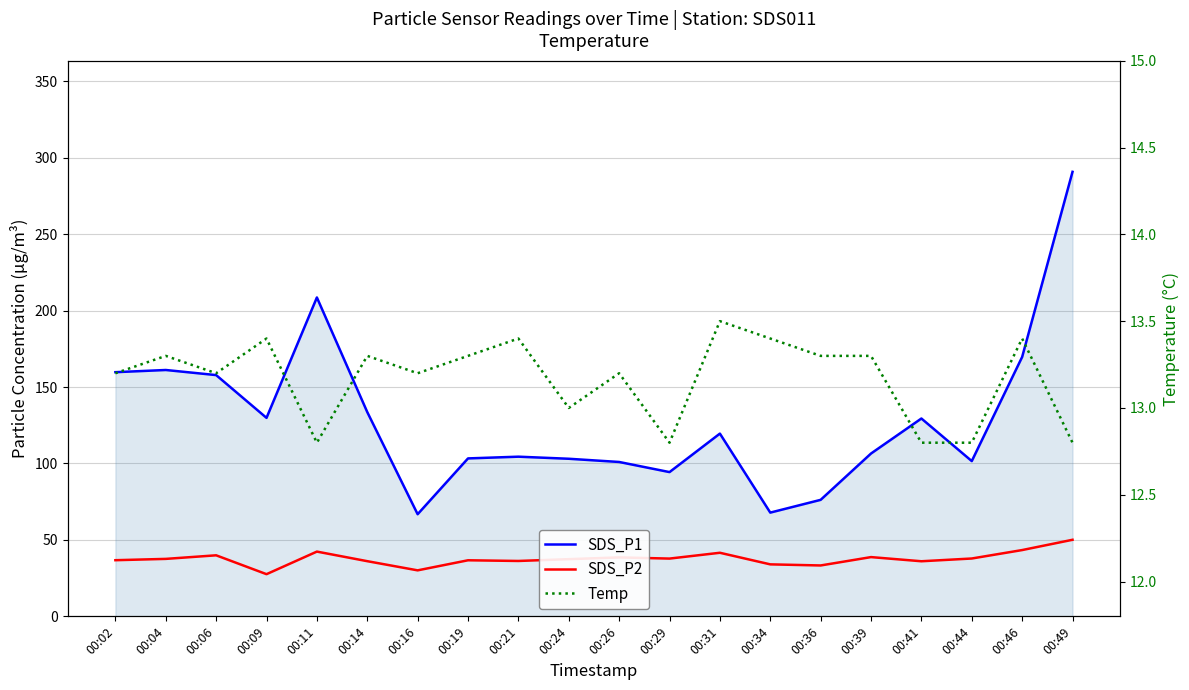

Reading left to right, list all the values displayed in this chart.

SDS_P1: 00:02=159.7	00:04=161.1	00:06=157.8	00:09=129.8	00:11=208.6	00:14=133.6	00:16=66.8	00:19=103.3	00:21=104.4	00:24=103.1	00:26=101.0	00:29=94.3	00:31=119.5	00:34=67.8	00:36=76.2	00:39=106.5	00:41=129.4	00:44=101.5	00:46=169.7	00:49=290.8
SDS_P2: 00:02=36.7	00:04=37.6	00:06=39.9	00:09=27.6	00:11=42.4	00:14=36.1	00:16=30.1	00:19=36.7	00:21=36.2	00:24=37.4	00:26=38.5	00:29=37.8	00:31=41.6	00:34=34.0	00:36=33.3	00:39=38.8	00:41=36.0	00:44=37.8	00:46=43.4	00:49=50.1
Temp: 00:02=13.2	00:04=13.3	00:06=13.2	00:09=13.4	00:11=12.8	00:14=13.3	00:16=13.2	00:19=13.3	00:21=13.4	00:24=13.0	00:26=13.2	00:29=12.8	00:31=13.5	00:34=13.4	00:36=13.3	00:39=13.3	00:41=12.8	00:44=12.8	00:46=13.4	00:49=12.8